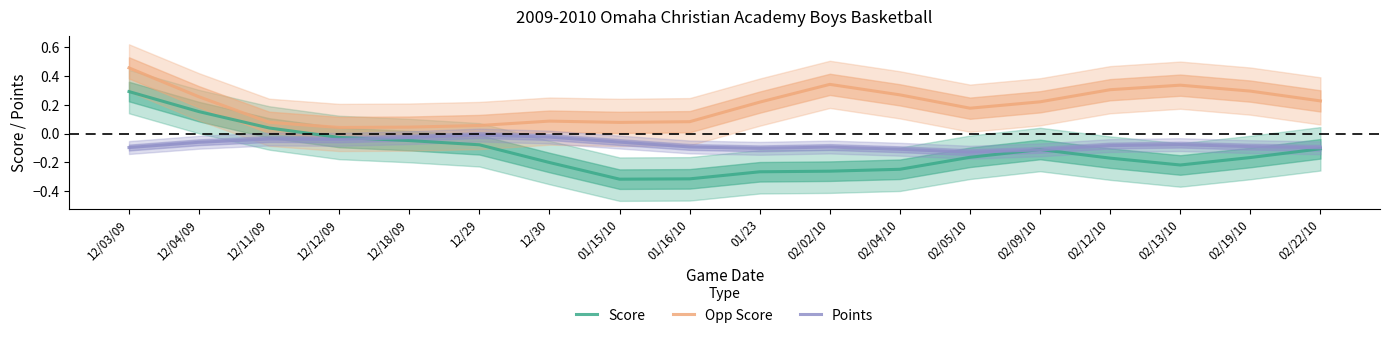

What is the maximum value for Opp Score?

0.5